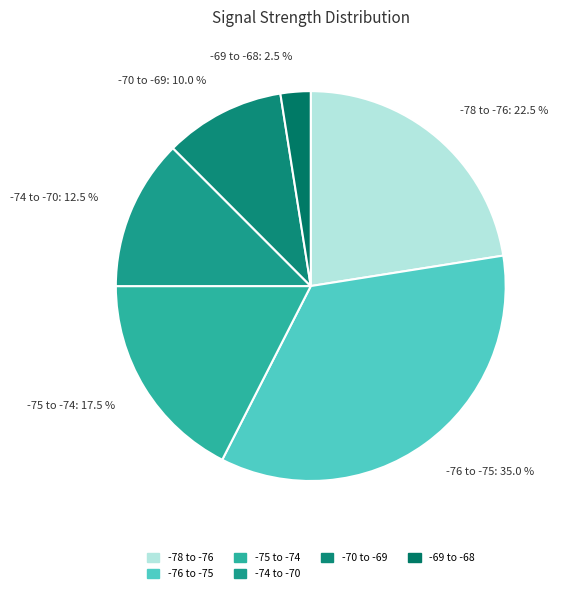

To the nearest percent, what is the average slice percentage?

17%